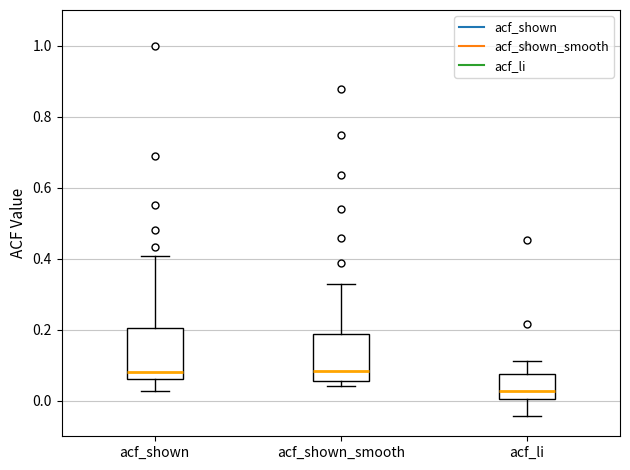

Where is the lower edge of the box for acf_li on the y-axis? The values are not printed on the chart, so give them approximately, as read against the axis.

0.00